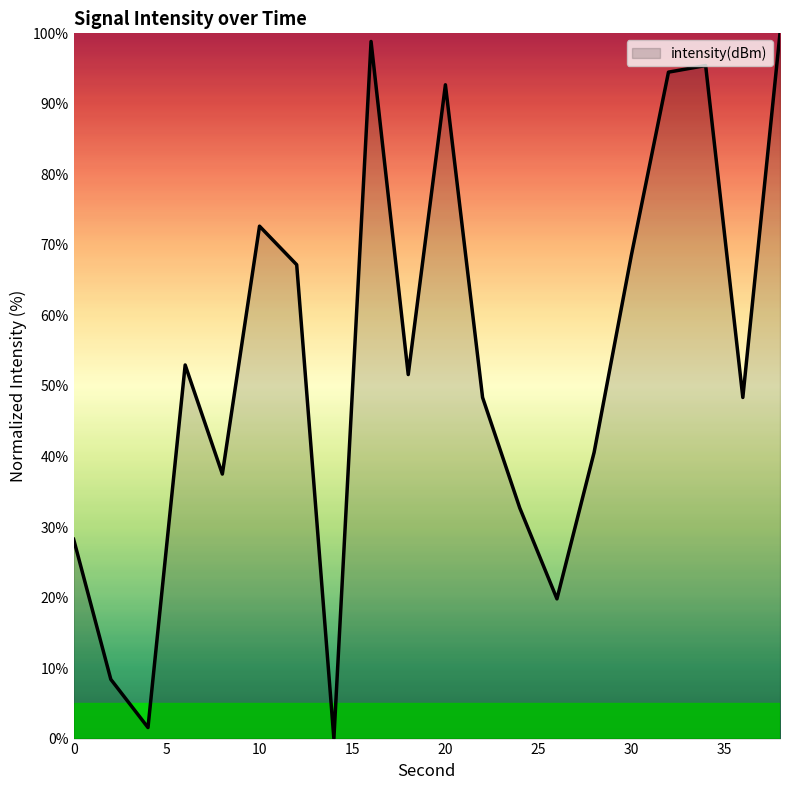

What is the maximum value shown in the chart?

100.0